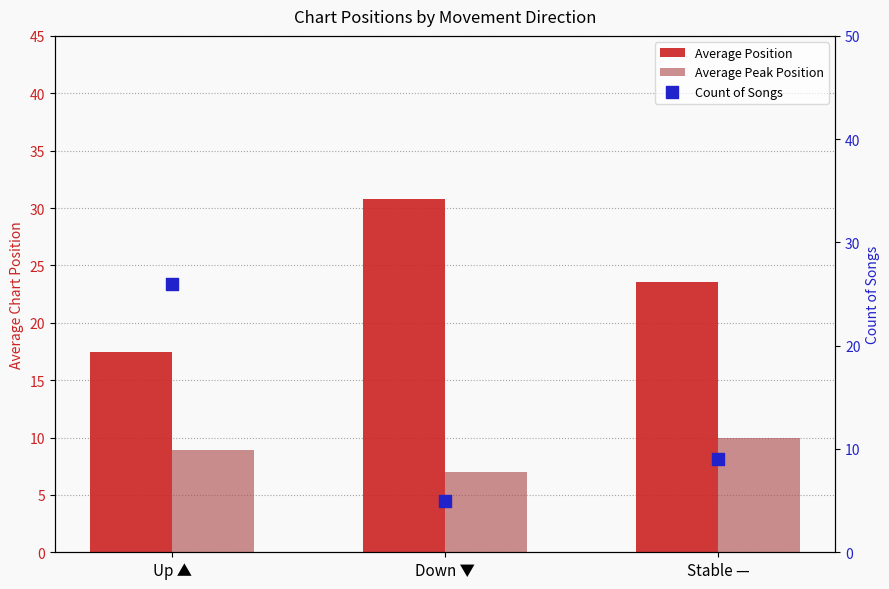

At which category is the sum across all series the highest?

Up ▲